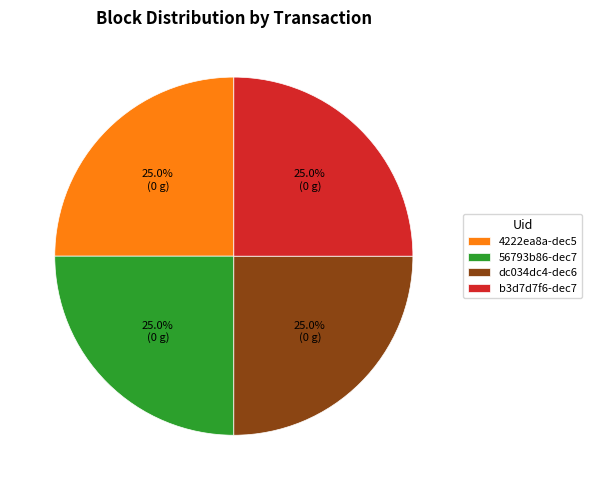

How much of the chart is everything except b3d7d7f6-dec7?

75.0%